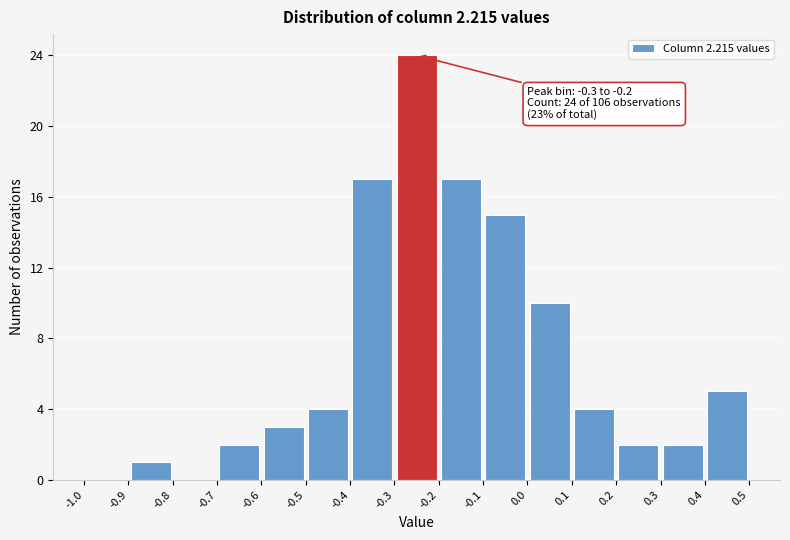

Over which range of the x-axis is the bar tallest?

-0.3 to -0.2